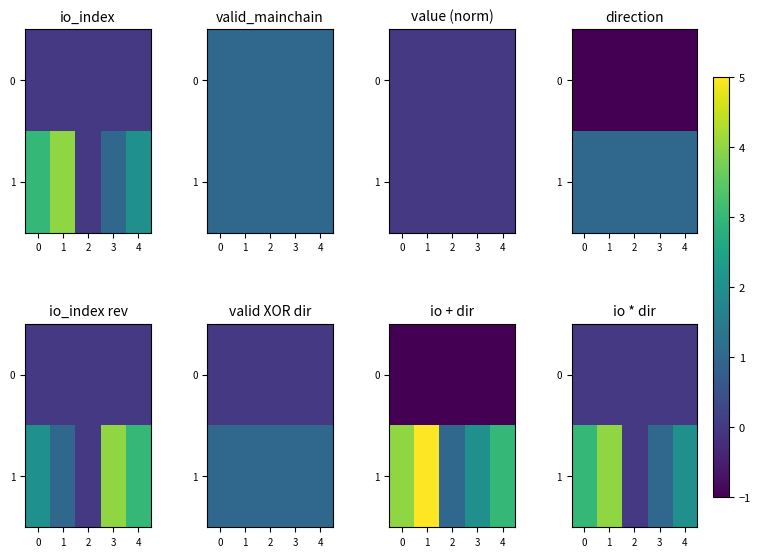

What is the sum of the 1 values at 1 and 3?

5